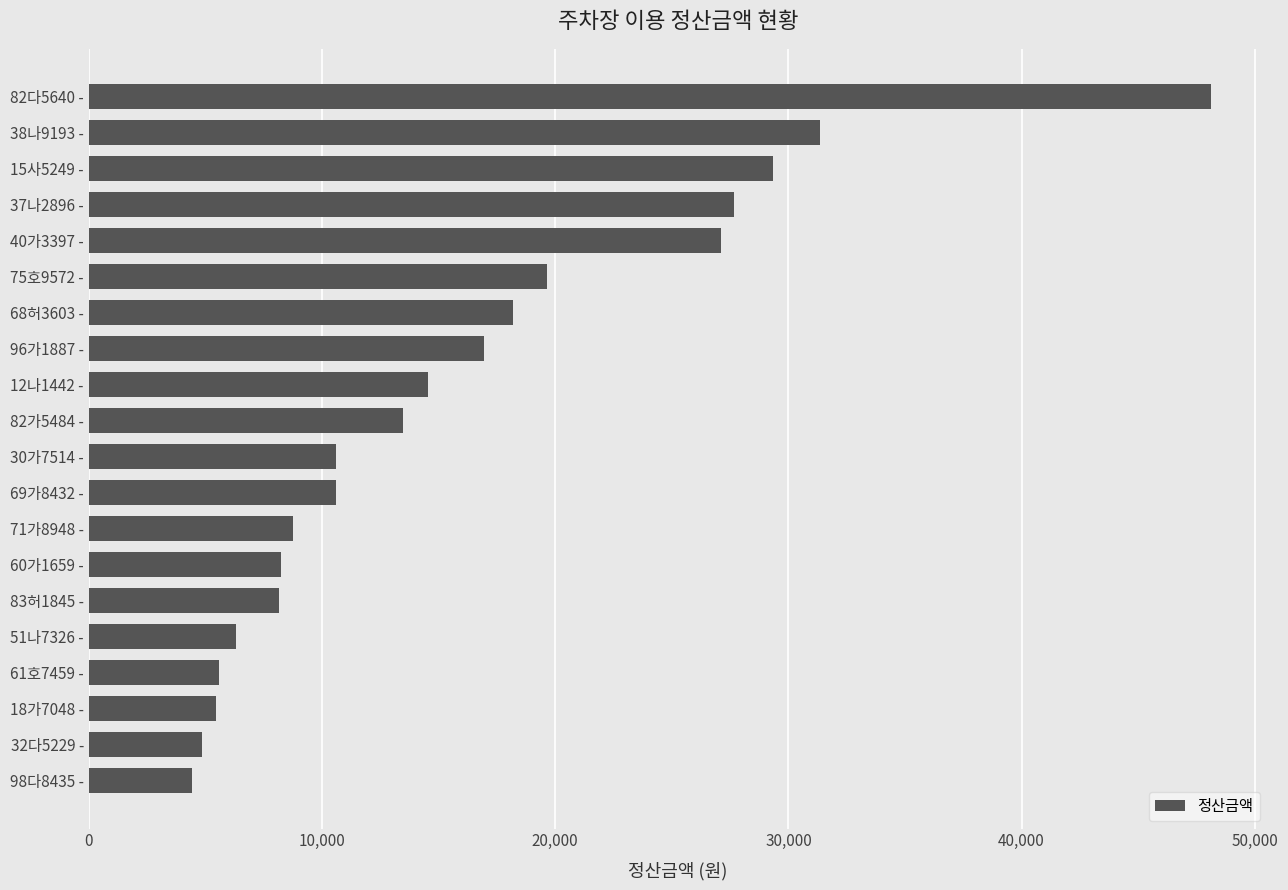

At which category does the chart reach its peak across all series?

82다5640 -